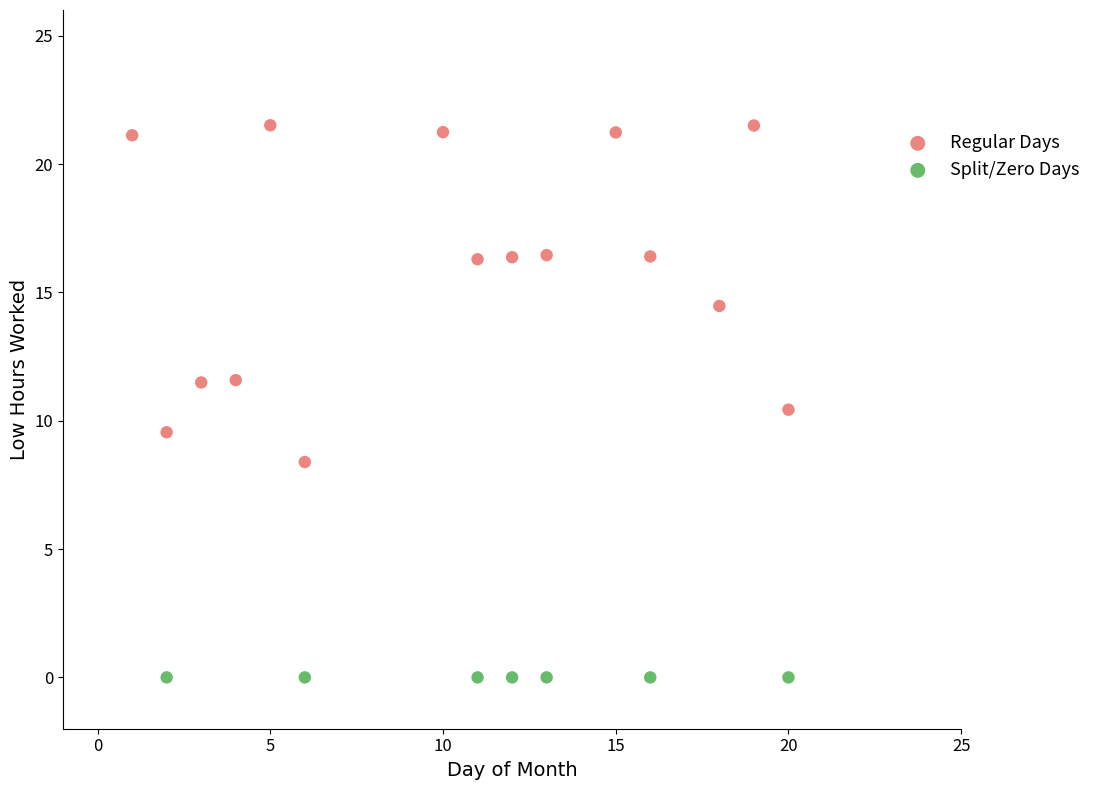

What are all the series names shown in the legend?

Regular Days, Split/Zero Days